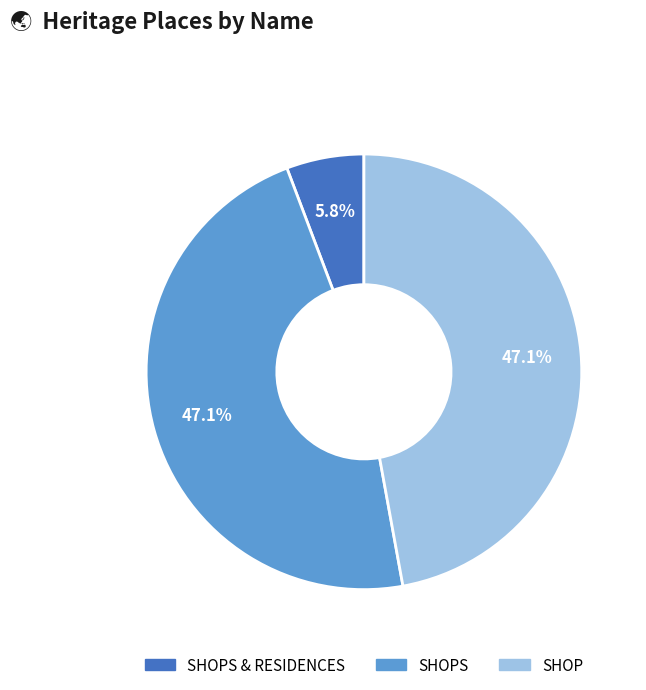

Does SHOP account for over 50% of the chart?

No